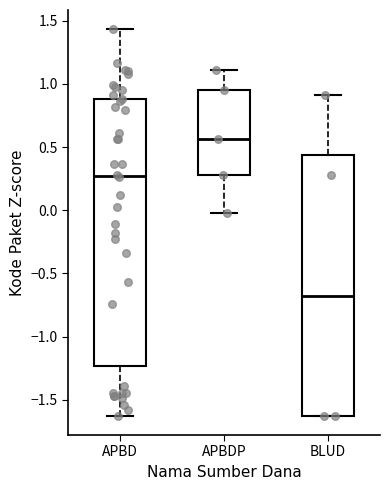

Reading left to right, transcribe this box plot: for each box, give where its median line is, the range the box spans, and where its two whiskers end, as read against the y-axis. The values are not printed on the chart, so give them approximately, as read against the axis.

APBD: median 0.25, box -1.25 to 0.90, whiskers -1.65 to 1.45
APBDP: median 0.55, box 0.30 to 0.95, whiskers 0.00 to 1.10
BLUD: median -0.70, box -1.65 to 0.45, whiskers -1.65 to 0.90